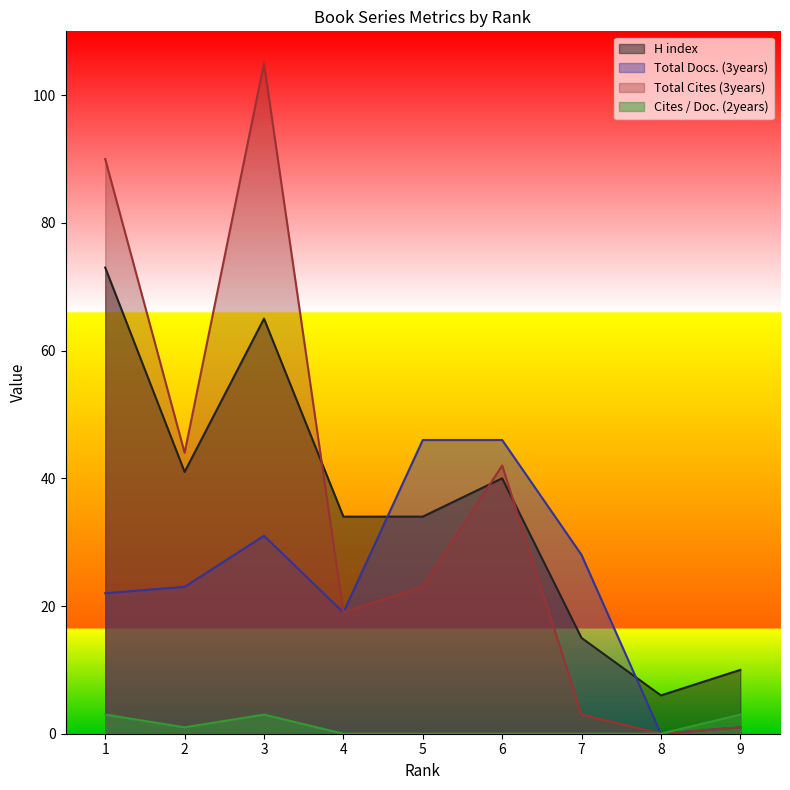

Is it true that H index equals 29 at 3?

False